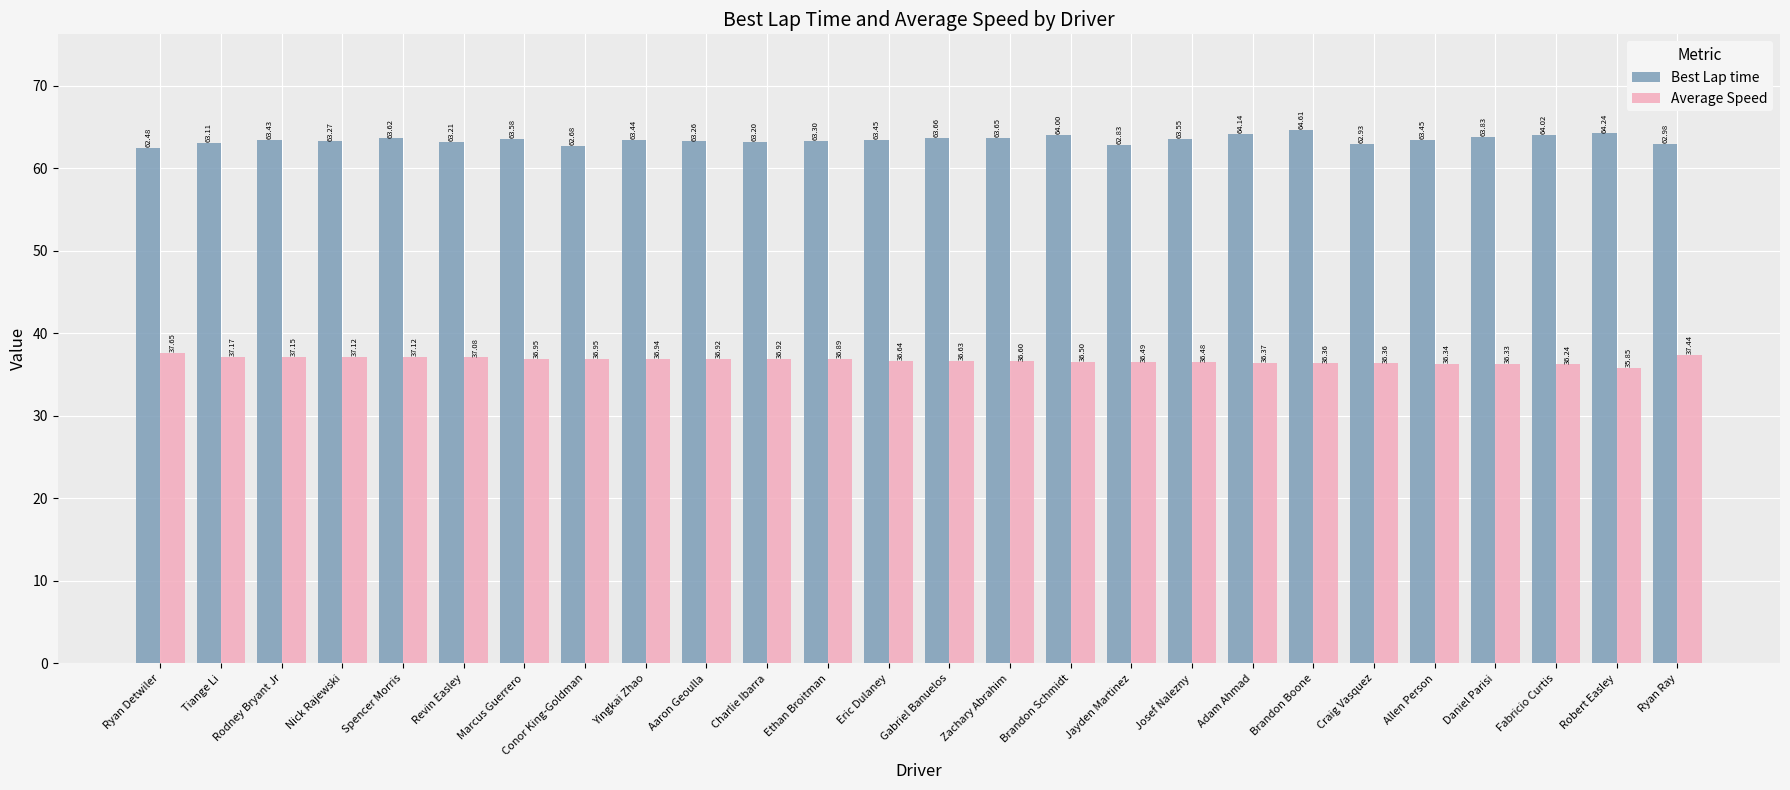

How many bars are there in total?

52